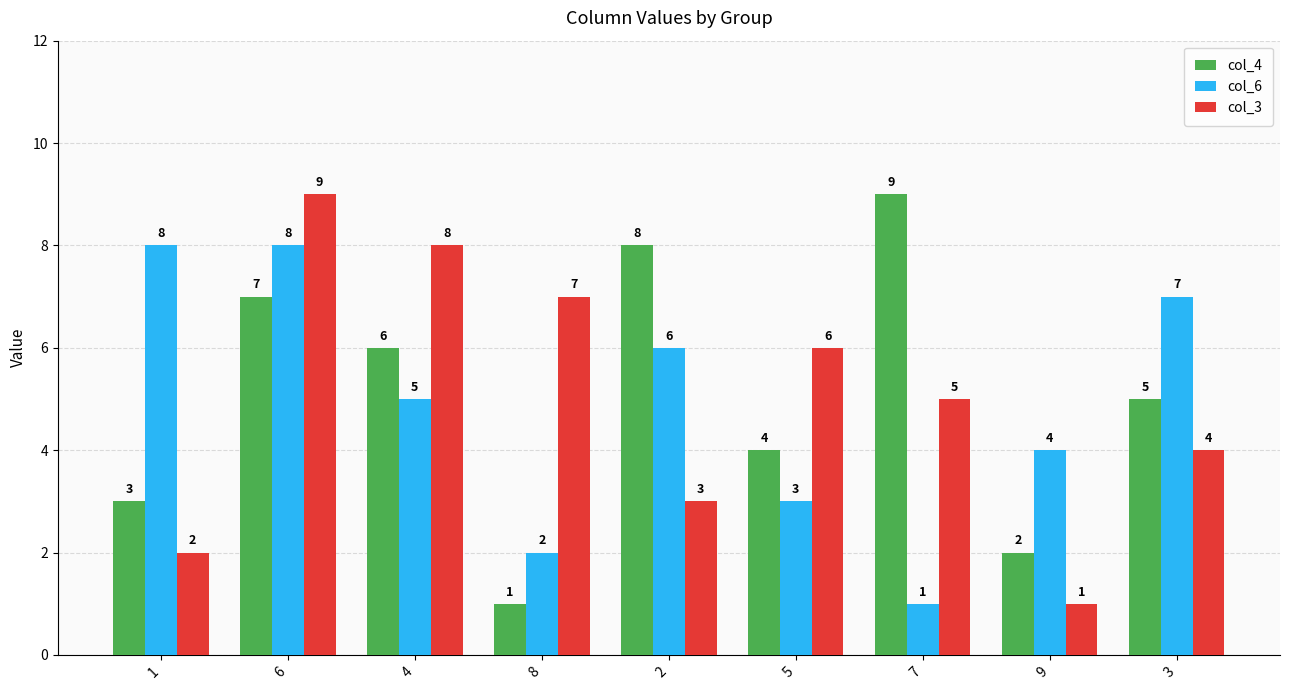

Reading left to right, transcribe all the data shown in this chart.

col_4: 1=3	6=7	4=6	8=1	2=8	5=4	7=9	9=2	3=5
col_6: 1=8	6=8	4=5	8=2	2=6	5=3	7=1	9=4	3=7
col_3: 1=2	6=9	4=8	8=7	2=3	5=6	7=5	9=1	3=4